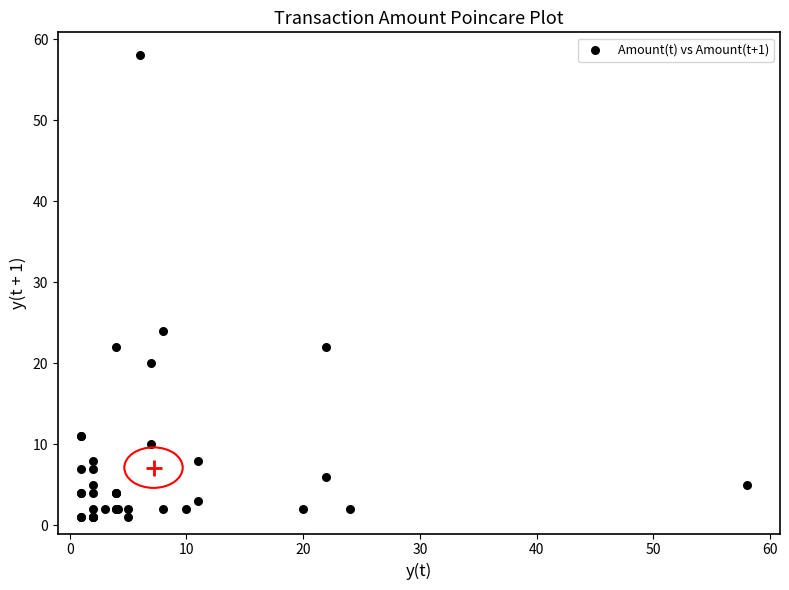

What Y value in the scatter plot is closest to 29?

24